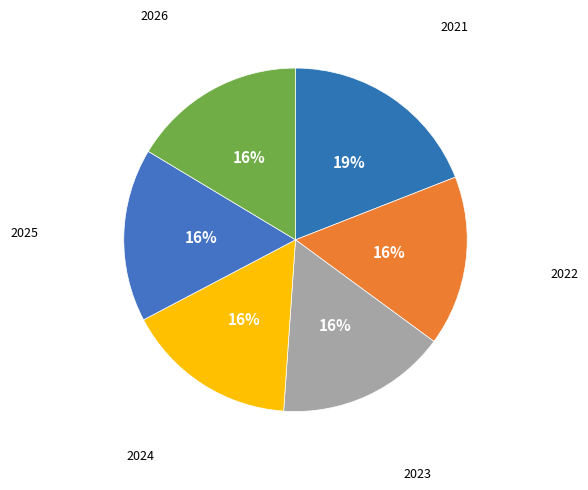

How many slices are in this pie chart?

6